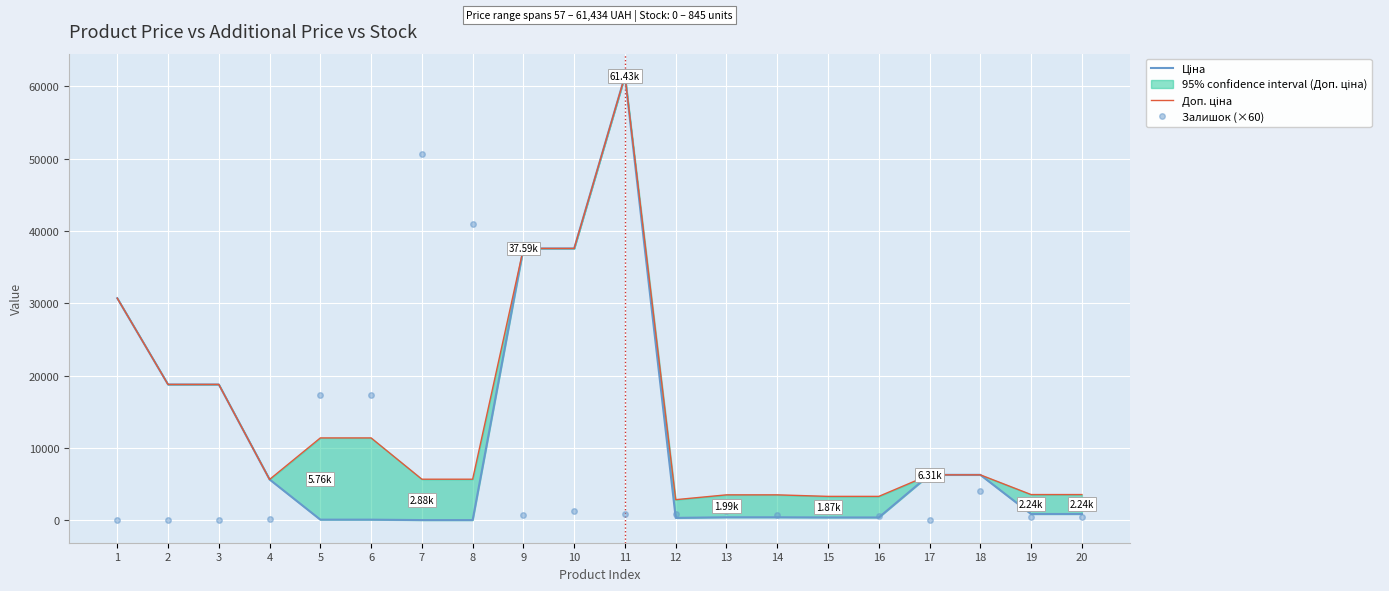

What is the spread (max minus min) of values at 11?

60474.3